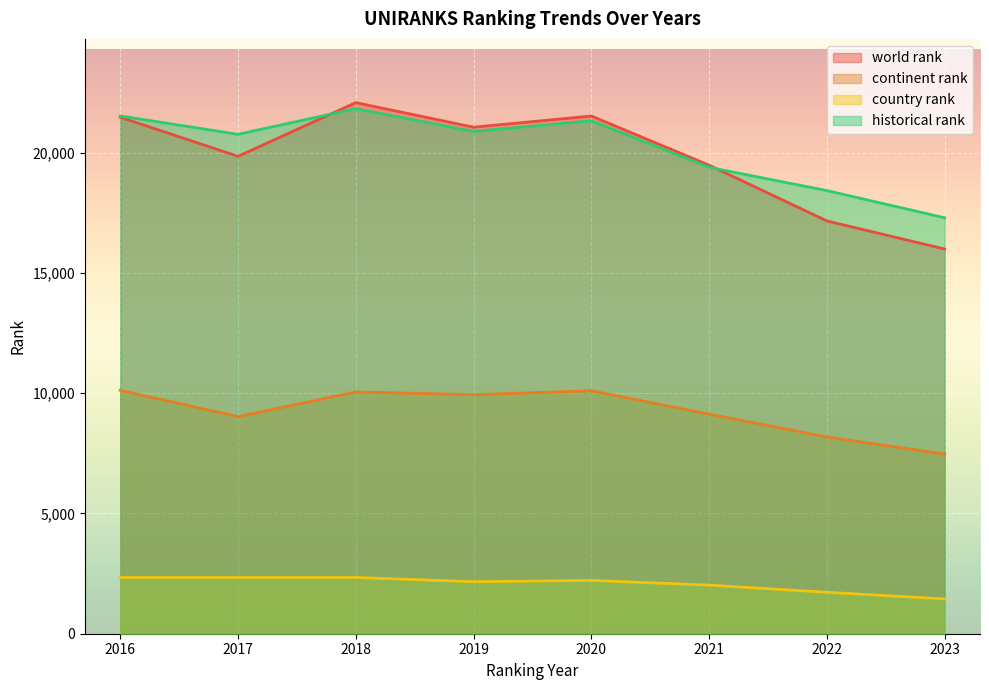

What is the value of the historical rank point at the 8th from the left?

17298.5